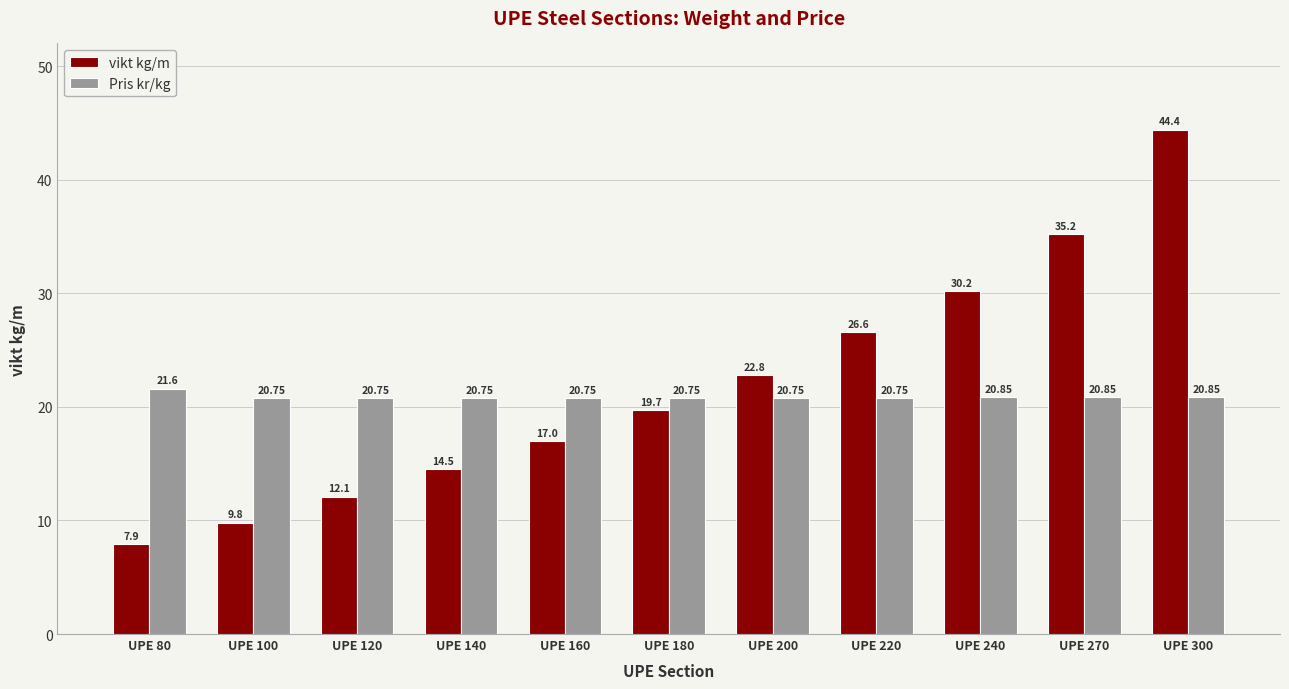

How many series are shown in this chart?

2